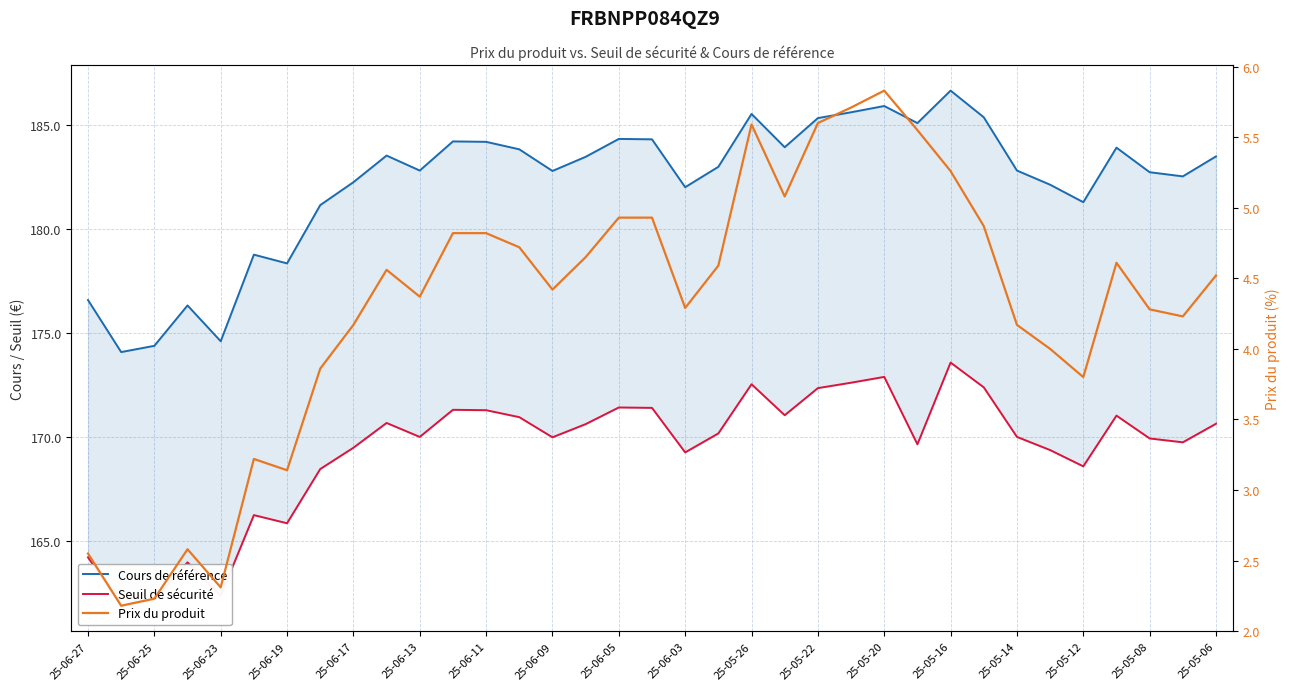

Reading left to right, list all the values displayed in this chart.

Cours de référence: 176.6	174.1	174.4	176.3	174.6	178.8	178.3	181.1	182.2	183.5	182.8	184.2	184.2	183.8	182.8	183.5	184.3	184.3	182.0	183.0	185.5	183.9	185.3	185.6	185.9	185.1	186.6	185.4	182.8	182.1	181.3	183.9	182.7	182.5	183.5
Seuil de sécurité: 164.2	161.9	162.2	164.0	162.4	166.2	165.9	168.5	169.5	170.7	170.0	171.3	171.3	171.0	170.0	170.6	171.4	171.4	169.3	170.2	172.5	171.0	172.3	172.6	172.9	169.6	173.6	172.4	170.0	169.4	168.6	171.0	169.9	169.7	170.6
Prix du produit: 2.5	2.2	2.2	2.6	2.3	3.2	3.1	3.9	4.2	4.6	4.4	4.8	4.8	4.7	4.4	4.7	4.9	4.9	4.3	4.6	5.6	5.1	5.6	5.7	5.8	5.5	5.3	4.9	4.2	4.0	3.8	4.6	4.3	4.2	4.5